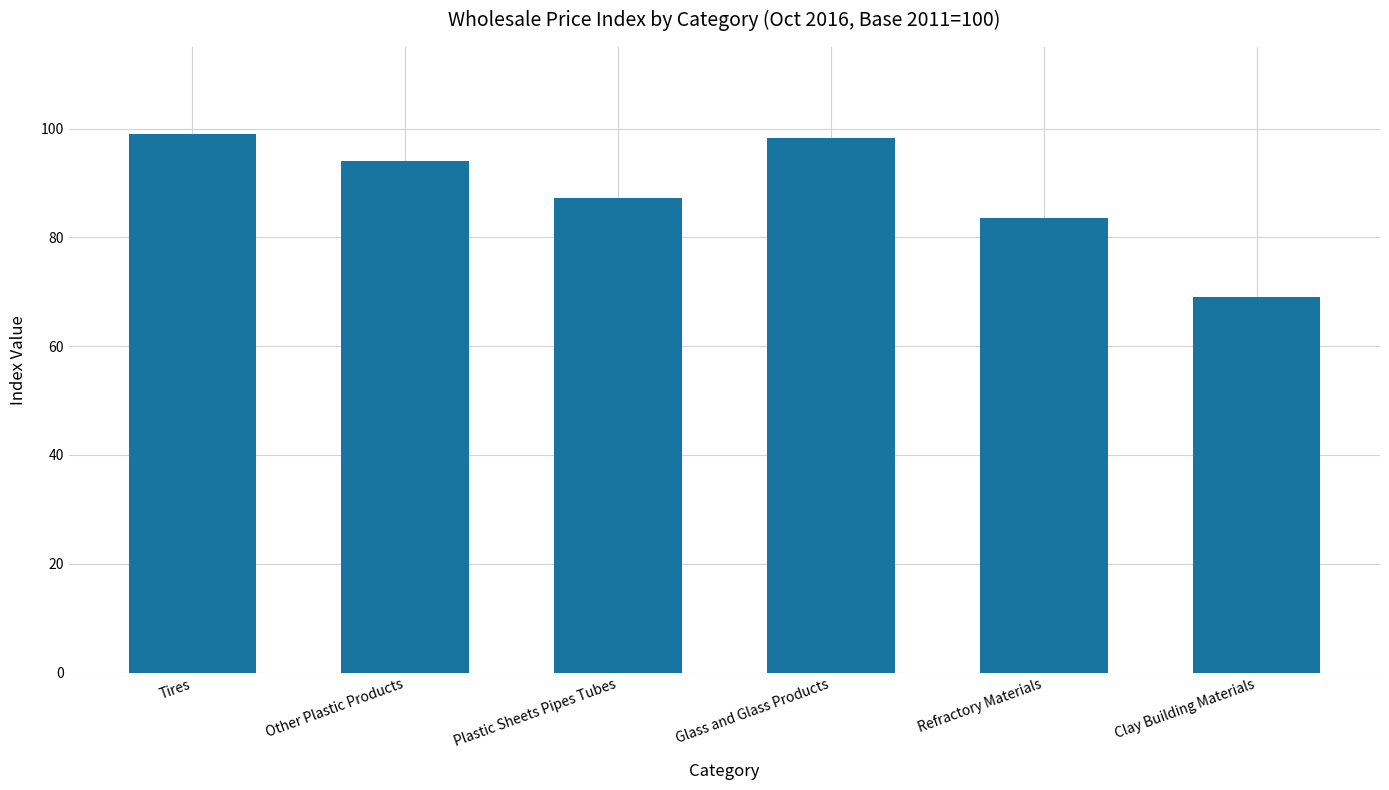

The chart shows a value of 98.2 at Glass and Glass Products. True or false?

True